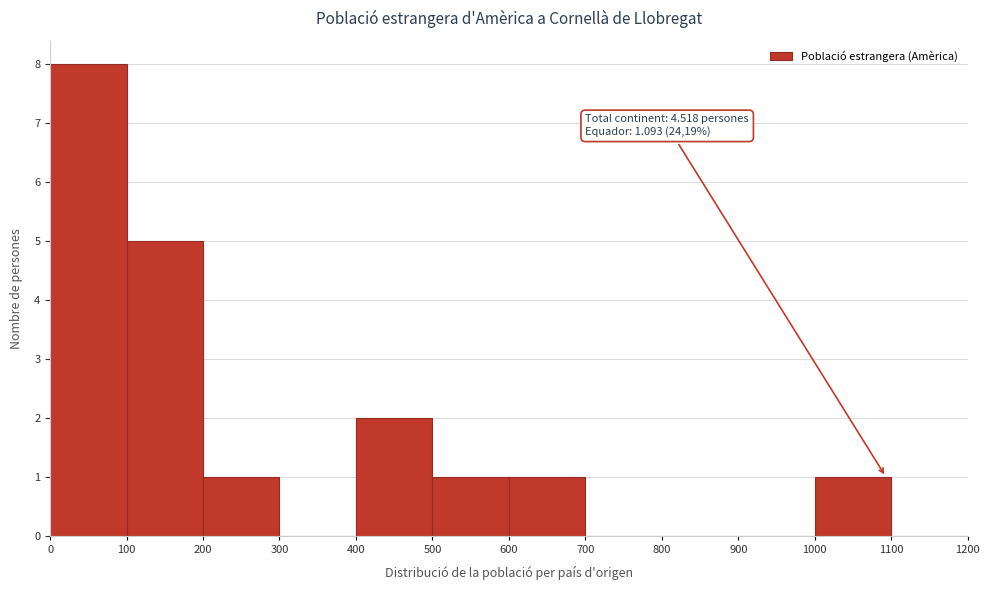

Which range on the x-axis has the tallest bar?

0 to 100